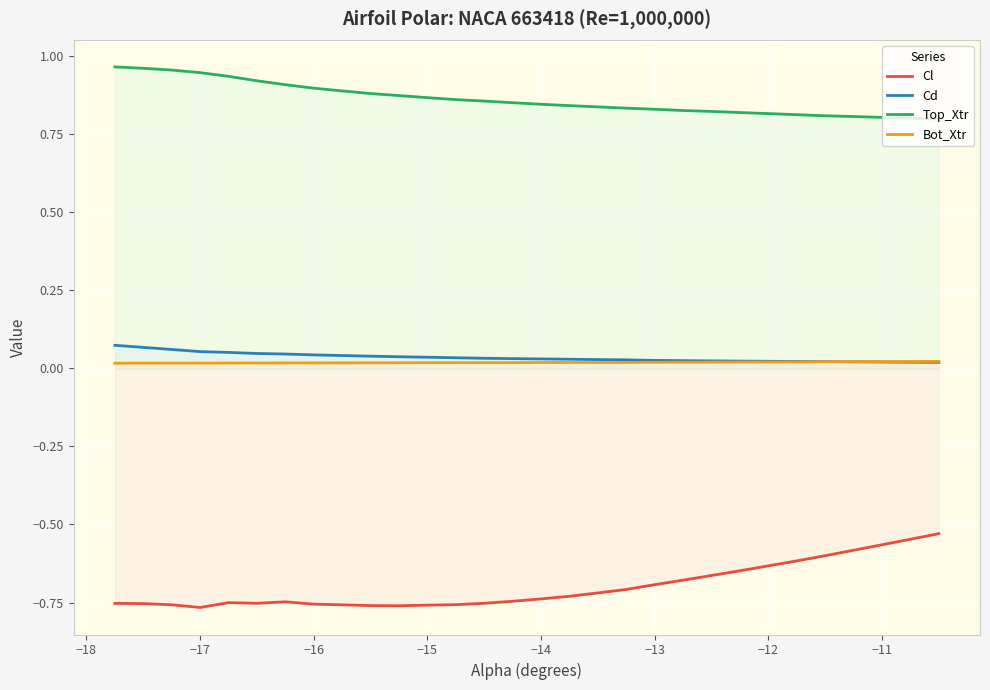

Reading left to right, transcribe all the data shown in this chart.

Cl: -0.8	-0.8	-0.8	-0.8	-0.8	-0.8	-0.7	-0.8	-0.8	-0.8	-0.8	-0.8	-0.8	-0.8	-0.7	-0.7	-0.7	-0.7	-0.7	-0.7	-0.7	-0.7	-0.6	-0.6	-0.6	-0.6	-0.6	-0.6	-0.5	-0.5
Cd: 0.1	0.1	0.1	0.1	0.1	0.0	0.0	0.0	0.0	0.0	0.0	0.0	0.0	0.0	0.0	0.0	0.0	0.0	0.0	0.0	0.0	0.0	0.0	0.0	0.0	0.0	0.0	0.0	0.0	0.0
Top_Xtr: 1.0	1.0	1.0	0.9	0.9	0.9	0.9	0.9	0.9	0.9	0.9	0.9	0.9	0.9	0.9	0.8	0.8	0.8	0.8	0.8	0.8	0.8	0.8	0.8	0.8	0.8	0.8	0.8	0.8	0.8
Bot_Xtr: 0.0	0.0	0.0	0.0	0.0	0.0	0.0	0.0	0.0	0.0	0.0	0.0	0.0	0.0	0.0	0.0	0.0	0.0	0.0	0.0	0.0	0.0	0.0	0.0	0.0	0.0	0.0	0.0	0.0	0.0